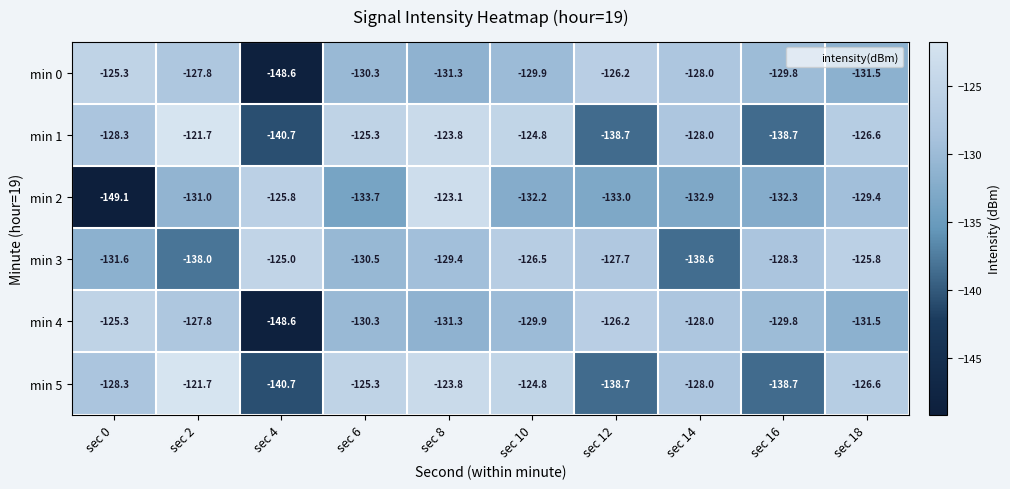

Where is min 3 nearest to the value -131?

sec 6